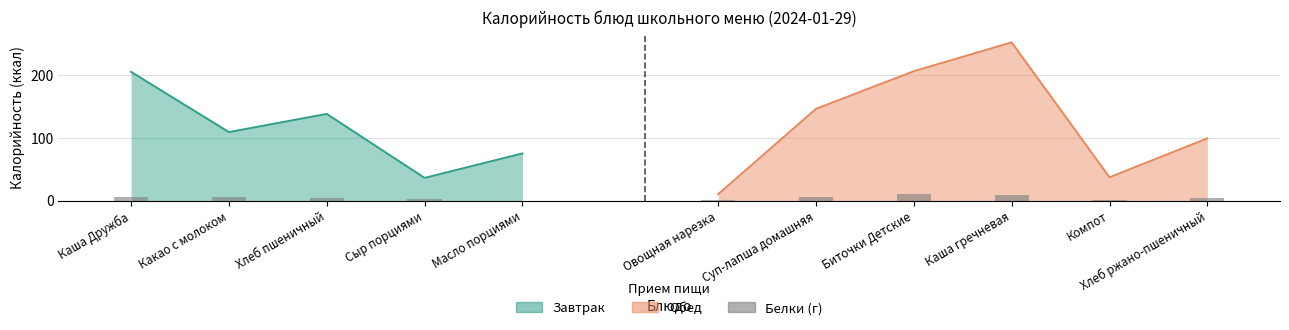

What position from the left is Каша Дружба?

1